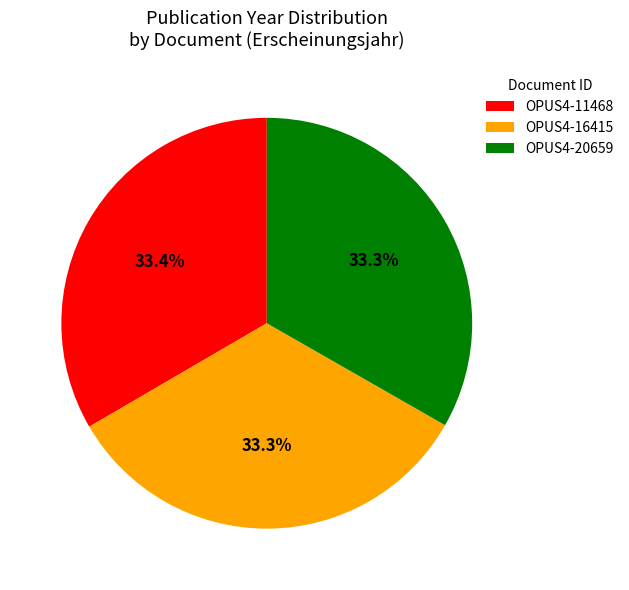

What is the ratio of the value at OPUS4-16415 to the value at OPUS4-11468?

1.0